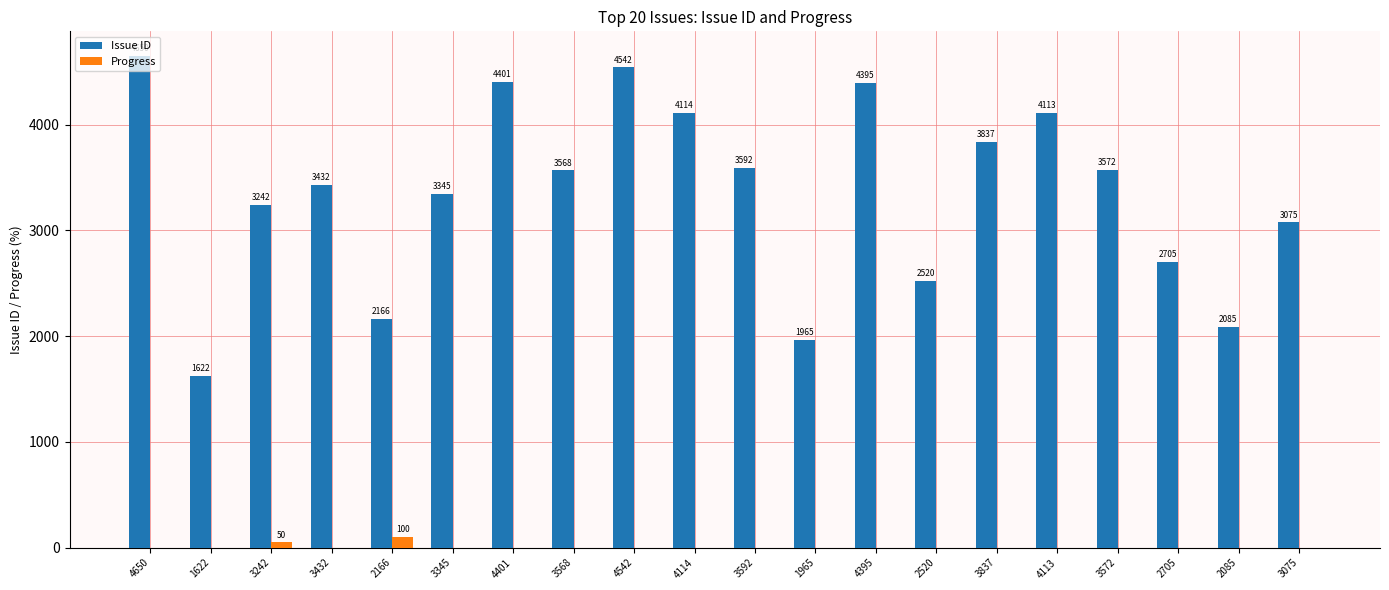

The Issue ID series shows 5543 at 3432. True or false?

False